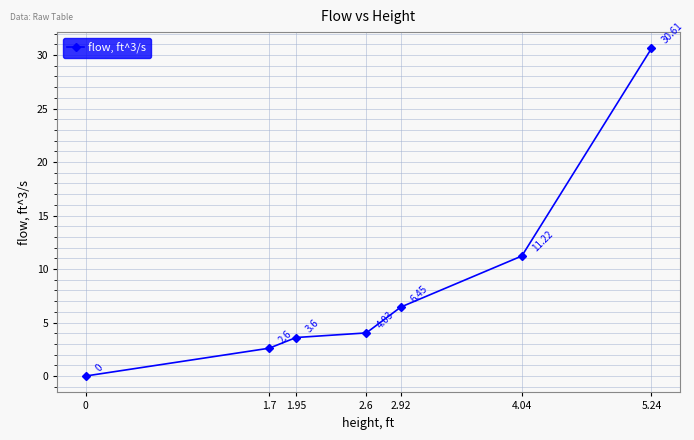

Where does the data first go above 4?

2.6